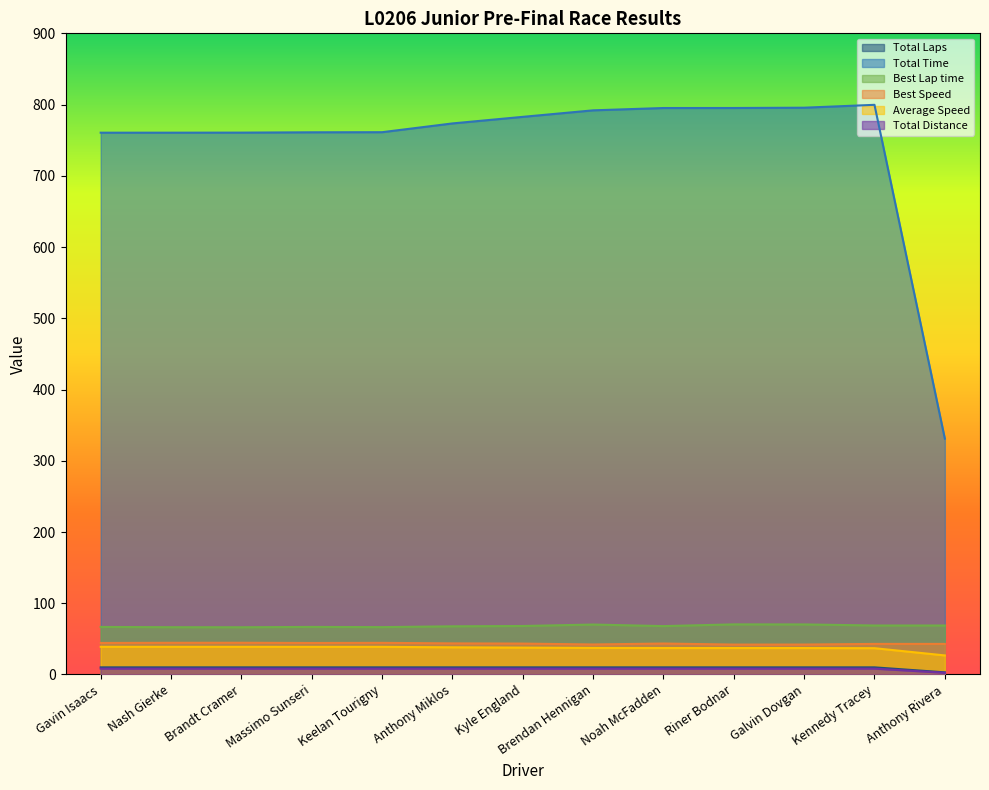

Reading left to right, what are all the values shown in this chart?

Total Laps: 10.0	10.0	10.0	10.0	10.0	10.0	10.0	10.0	10.0	10.0	10.0	10.0	3.0
Total Time: 760.5	760.6	760.6	761.1	761.2	773.5	782.8	791.9	795.2	795.2	795.6	799.6	331.0
Best Lap time: 66.7	66.4	66.3	66.8	66.5	67.6	68.1	70.1	67.9	70.3	70.3	68.8	68.8
Best Speed: 44.2	44.5	44.5	44.2	44.4	43.7	43.4	42.1	43.5	42.0	42.0	42.9	42.9
Average Speed: 38.8	38.8	38.8	38.8	38.8	38.2	37.7	37.3	37.1	37.1	37.1	36.9	26.8
Total Distance: 8.2	8.2	8.2	8.2	8.2	8.2	8.2	8.2	8.2	8.2	8.2	8.2	2.5